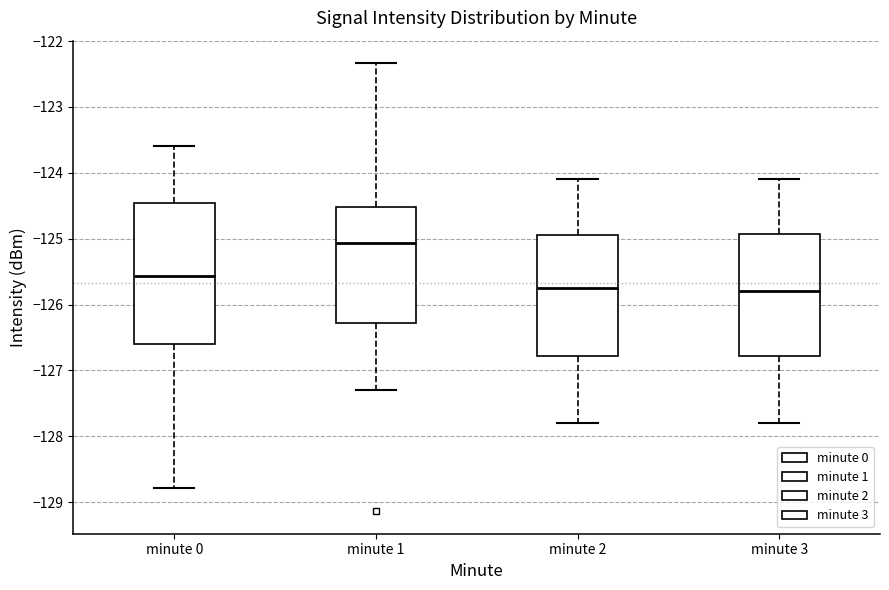

Reading left to right, read every box against the y-axis: the position of its median line, the range the box covers, and the ends of its whiskers. The values are not printed on the chart, so give them approximately, as read against the axis.

minute 0: median -125.6, box -126.6 to -124.5, whiskers -128.8 to -123.6
minute 1: median -125.1, box -126.3 to -124.5, whiskers -127.3 to -122.3
minute 2: median -125.7, box -126.8 to -124.9, whiskers -127.8 to -124.1
minute 3: median -125.8, box -126.8 to -124.9, whiskers -127.8 to -124.1